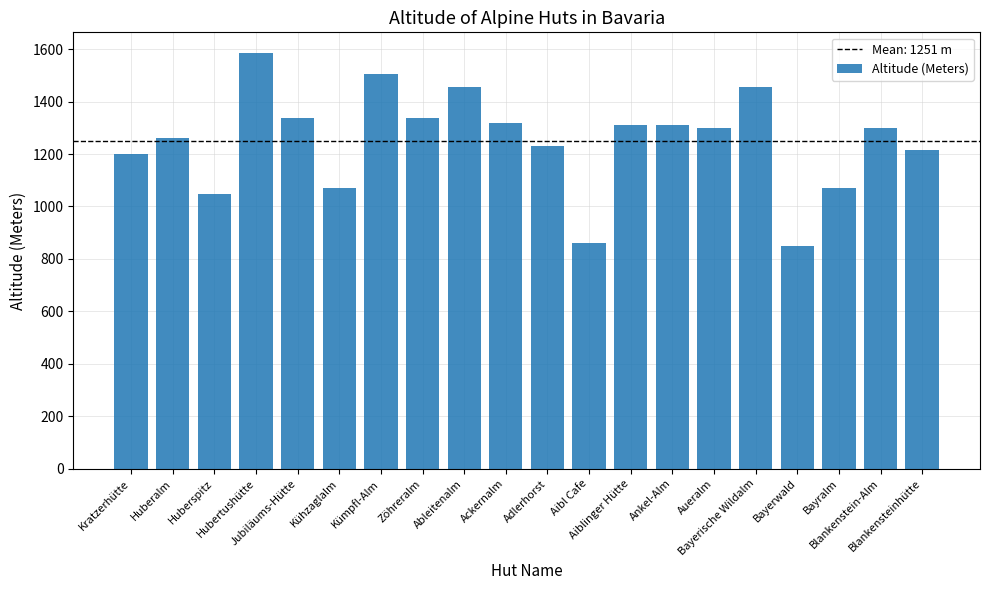

How many distinct data groups are displayed?

1